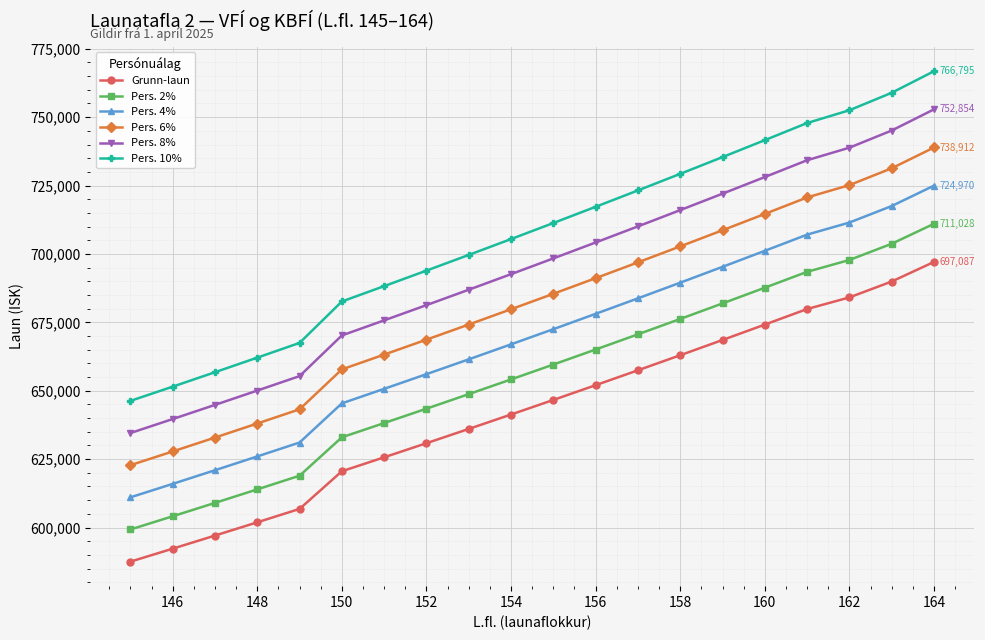

What are all the series names shown in the legend?

Grunn-laun, Pers. 2%, Pers. 4%, Pers. 6%, Pers. 8%, Pers. 10%